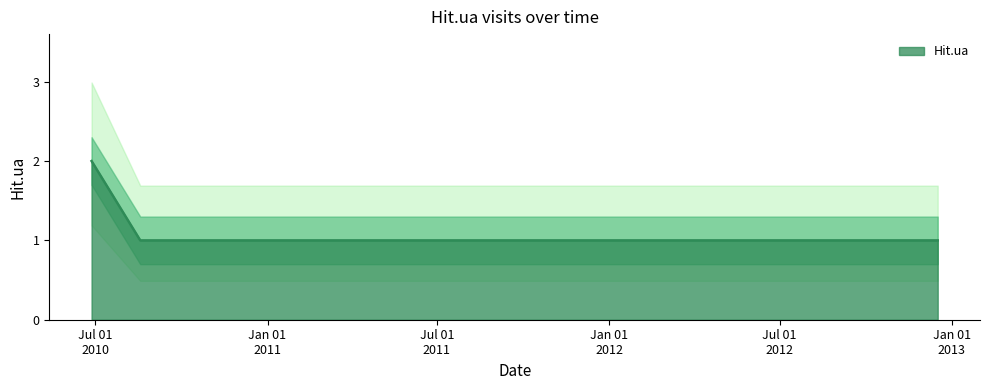

Reading left to right, transcribe all the data shown in this chart.

2	1	1	1	1	1	1	1	1	1	1	1